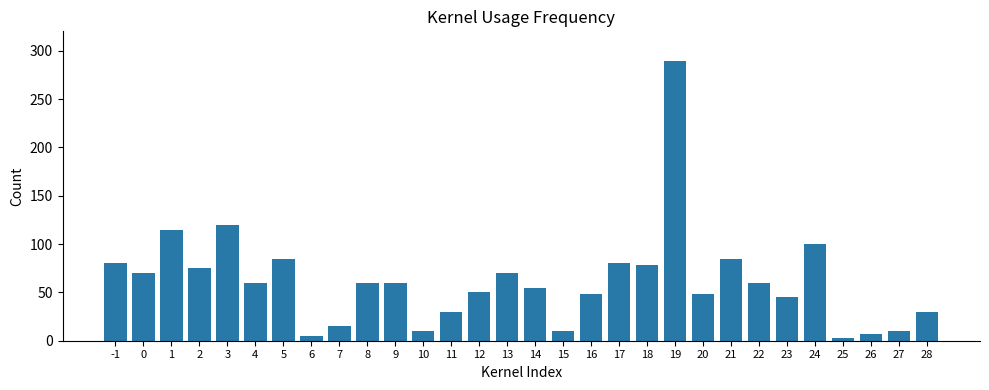

Read the value at 3.

120